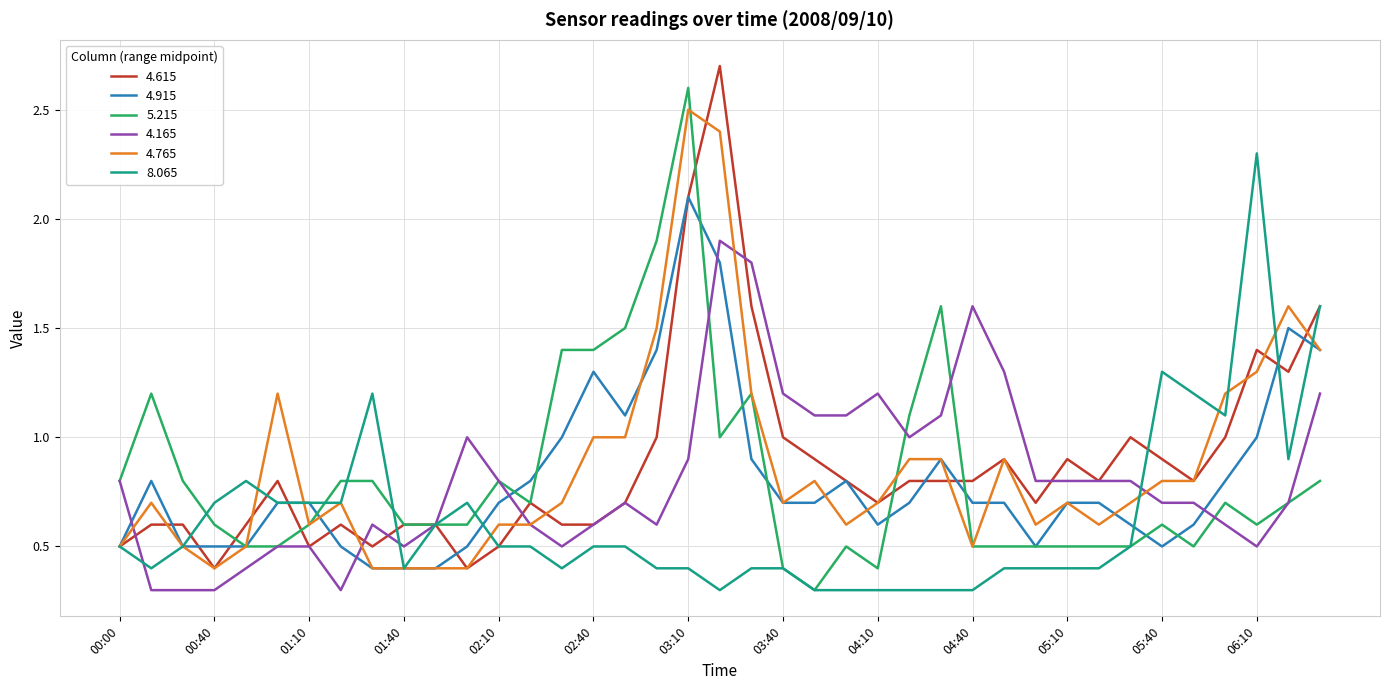

Rank the series by their maximum value, from lowest to highest.

4.165, 4.915, 8.065, 4.765, 5.215, 4.615